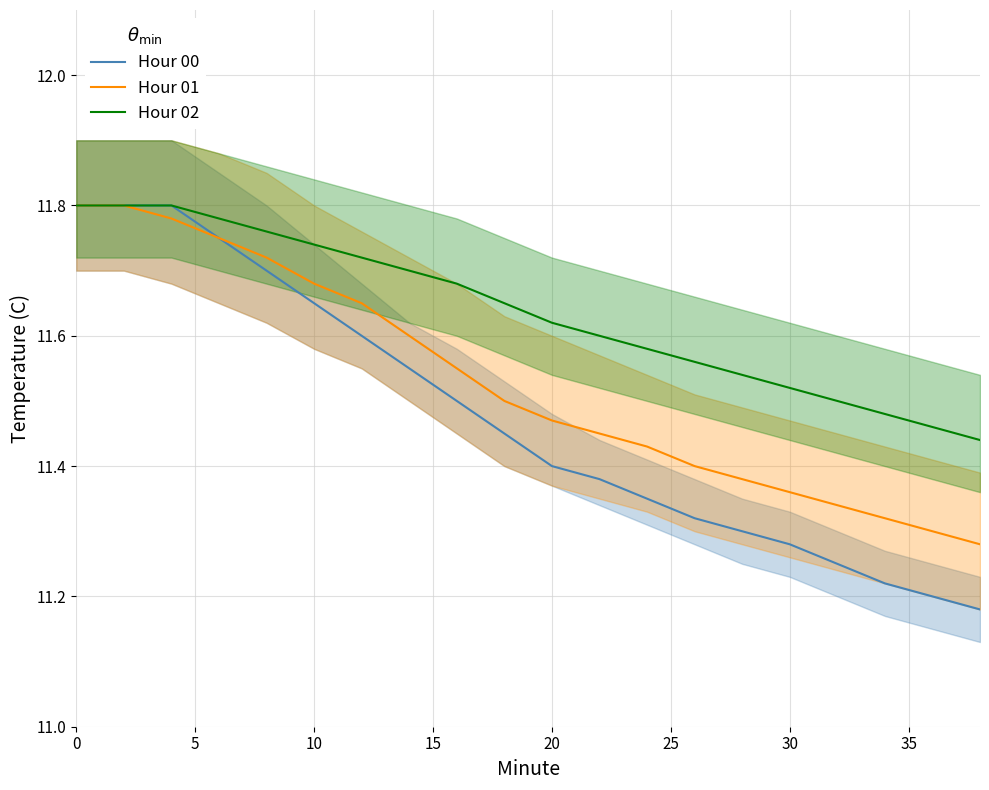

True or false: Hour 02 has a value of 4.2 at 0.

False